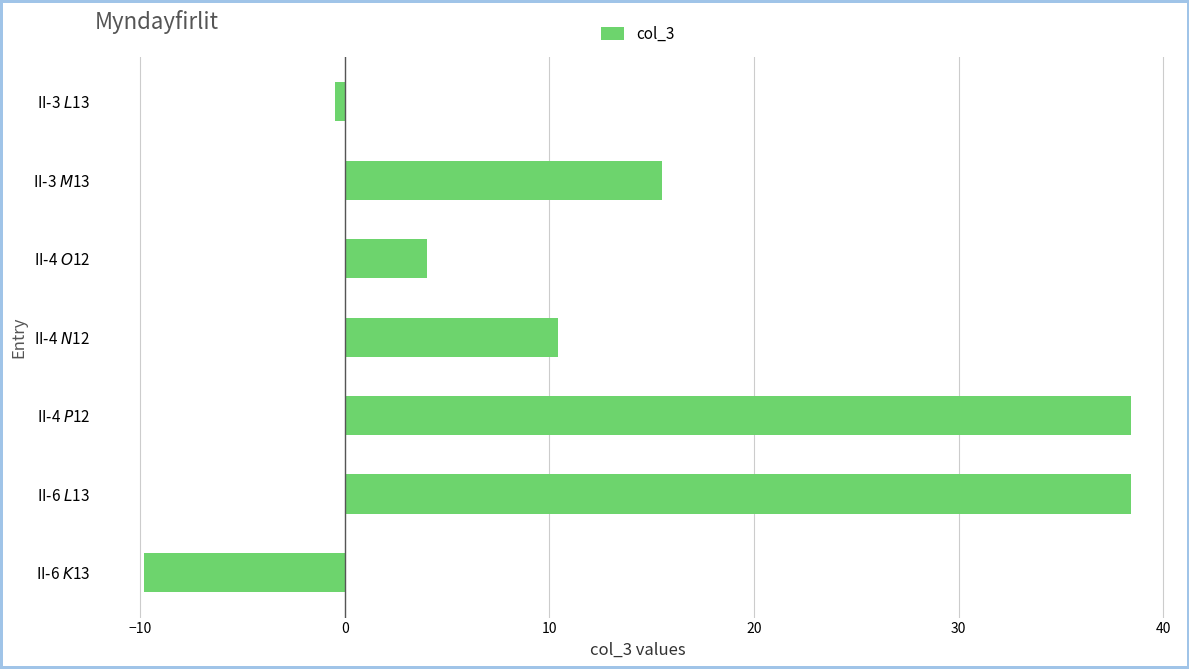

Does the chart contain any negative values?

Yes